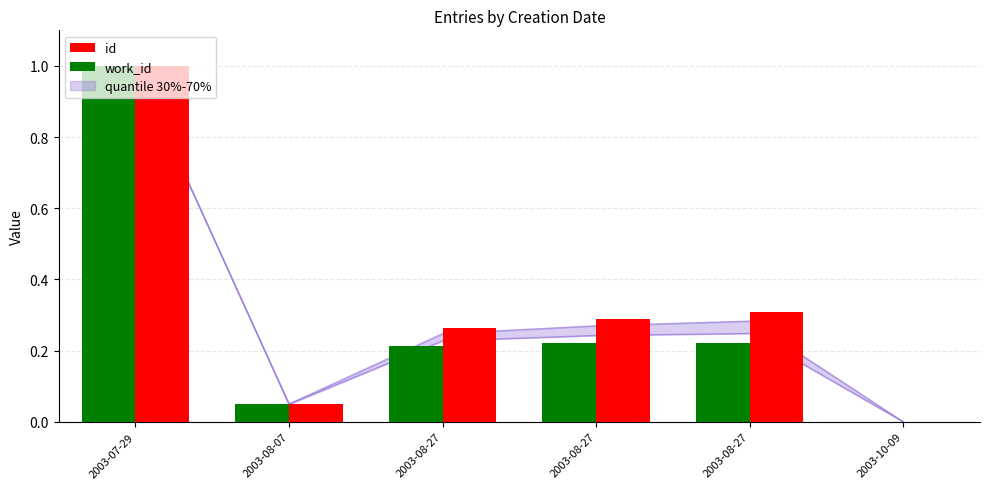

Reading right to left, what are all the values shown in this chart?

work_id: 2003-10-09=0.0	2003-08-27=0.2	2003-08-27=0.2	2003-08-27=0.2	2003-08-07=0.1	2003-07-29=1.0
id: 2003-10-09=0.0	2003-08-27=0.3	2003-08-27=0.3	2003-08-27=0.3	2003-08-07=0.0	2003-07-29=1.0